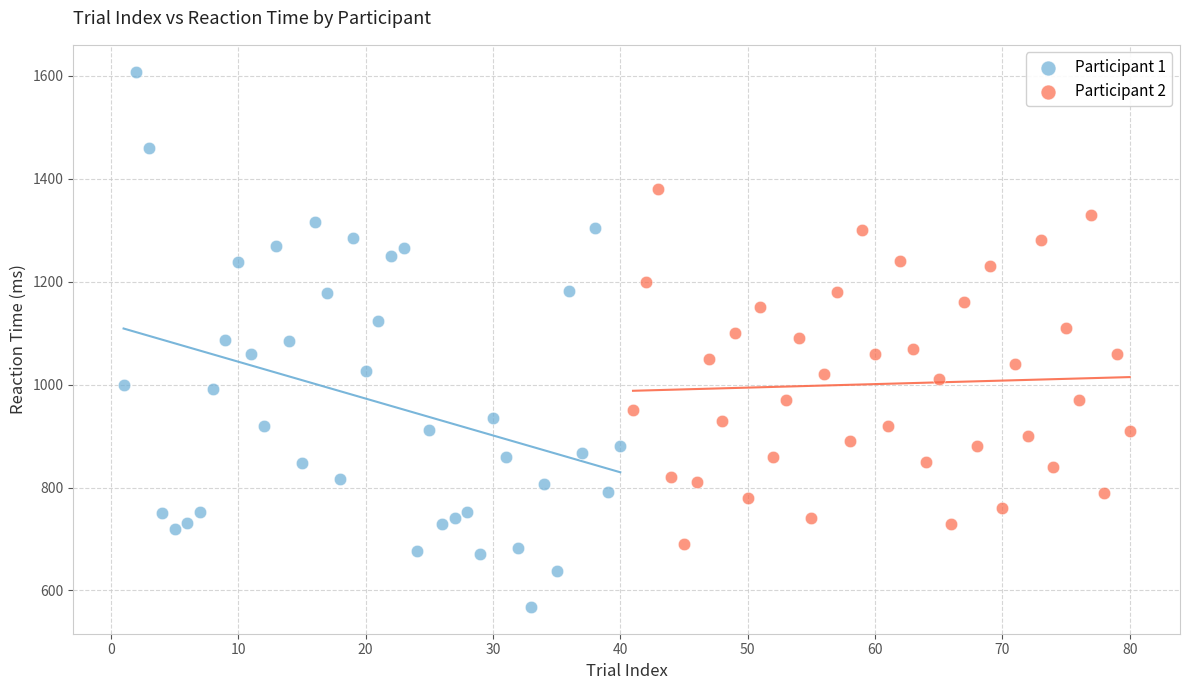

Which series reaches the minimum Y coordinate?

Participant 1